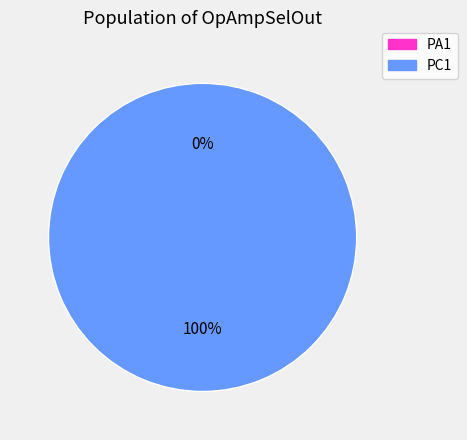

To the nearest percent, what is the combined percentage of PA1 and PC1?

100%